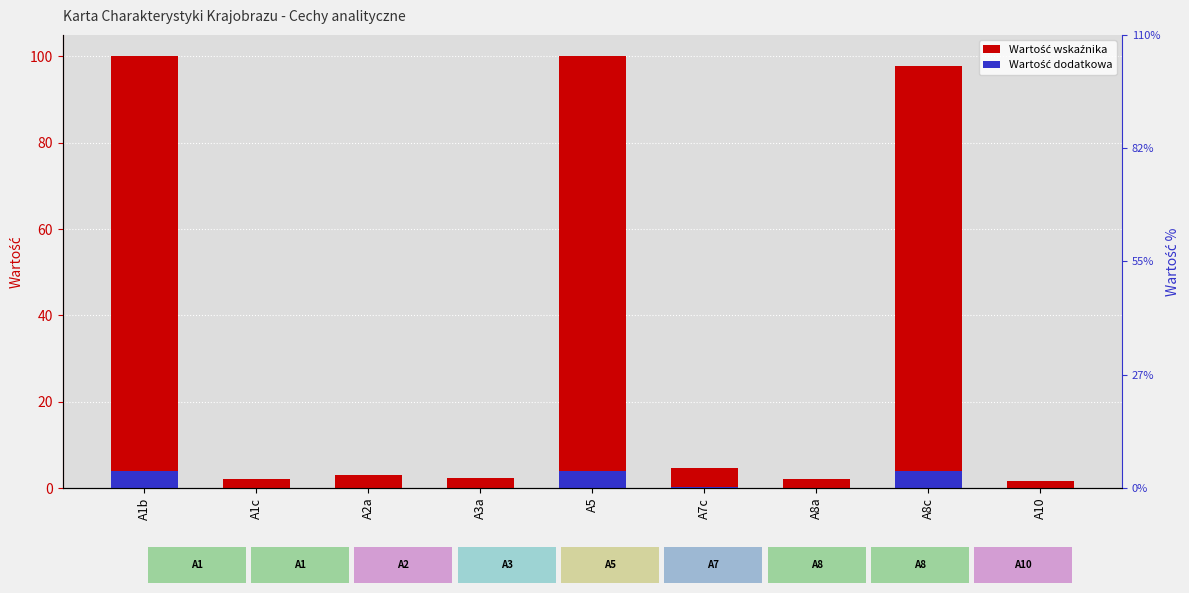

Is it true that Wartość wskaźnika equals 3.3 at A3a?

False